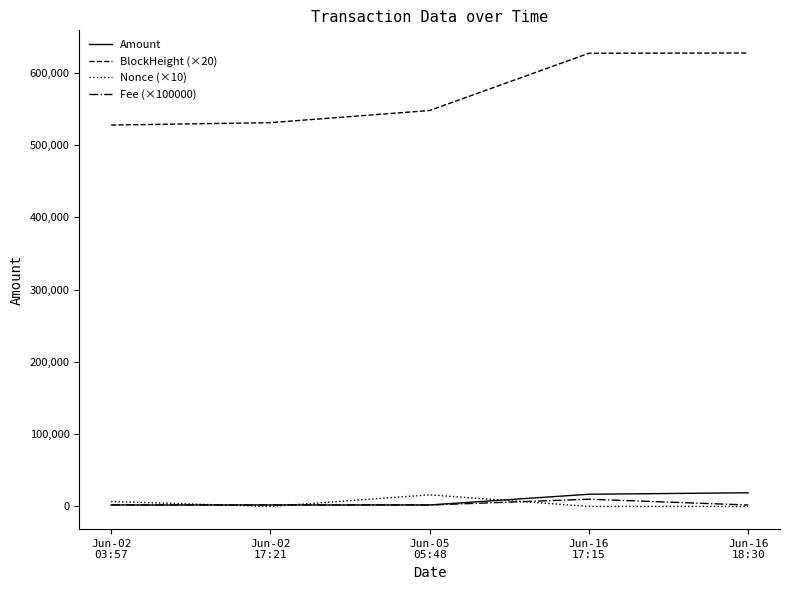

Which series has the largest range (max minus min)?

BlockHeight (×20)